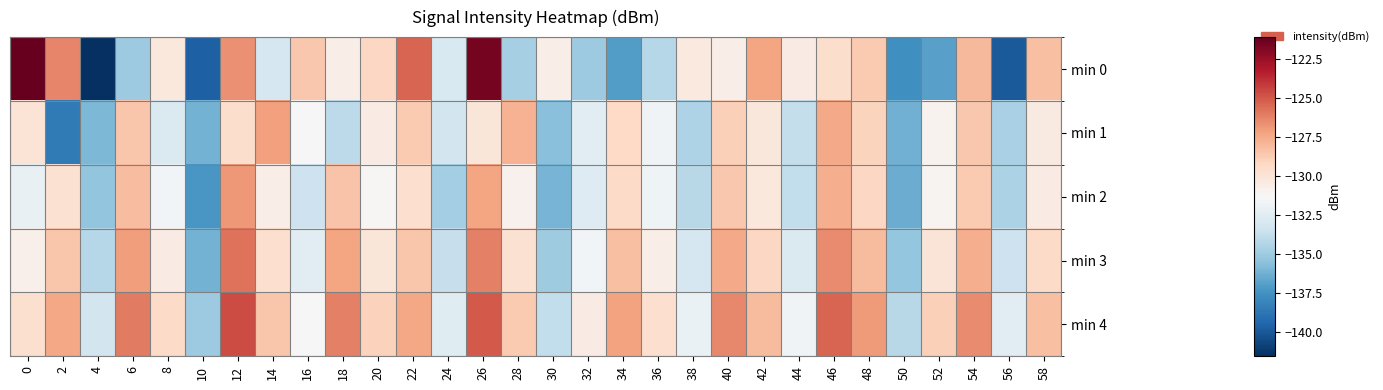

At which category is the sum across all series the highest?

26